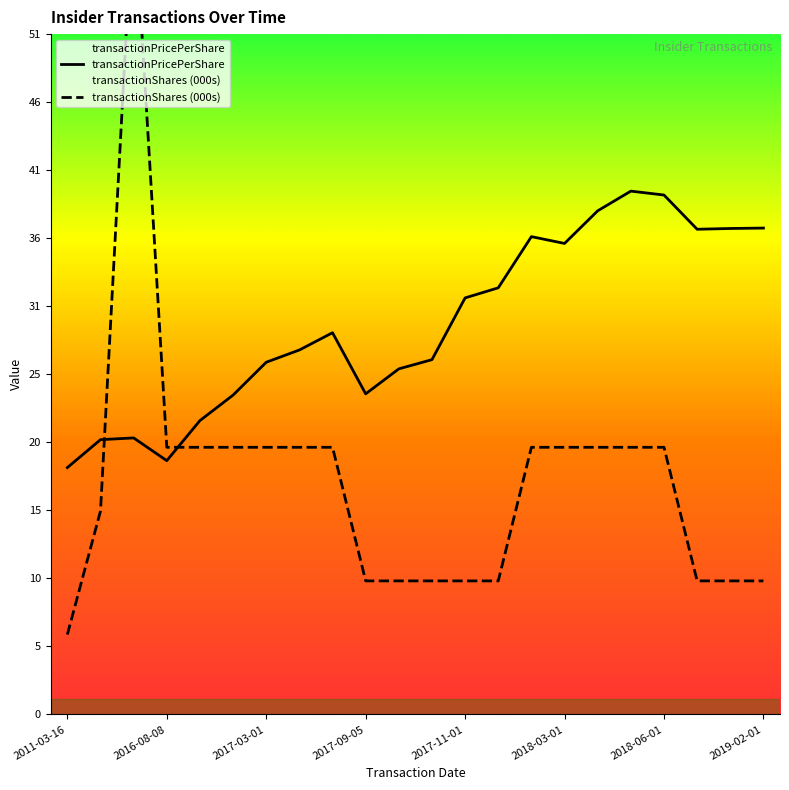

What is the minimum value for transactionPricePerShare?

18.5